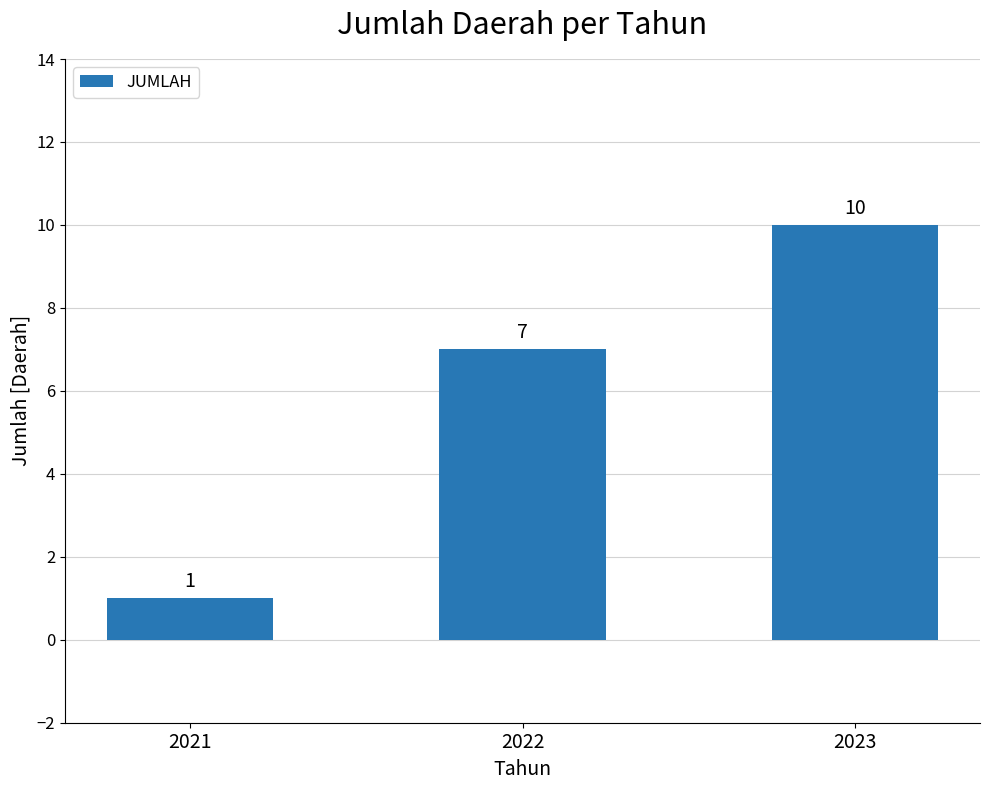

At which category does the chart reach its peak across all series?

2023